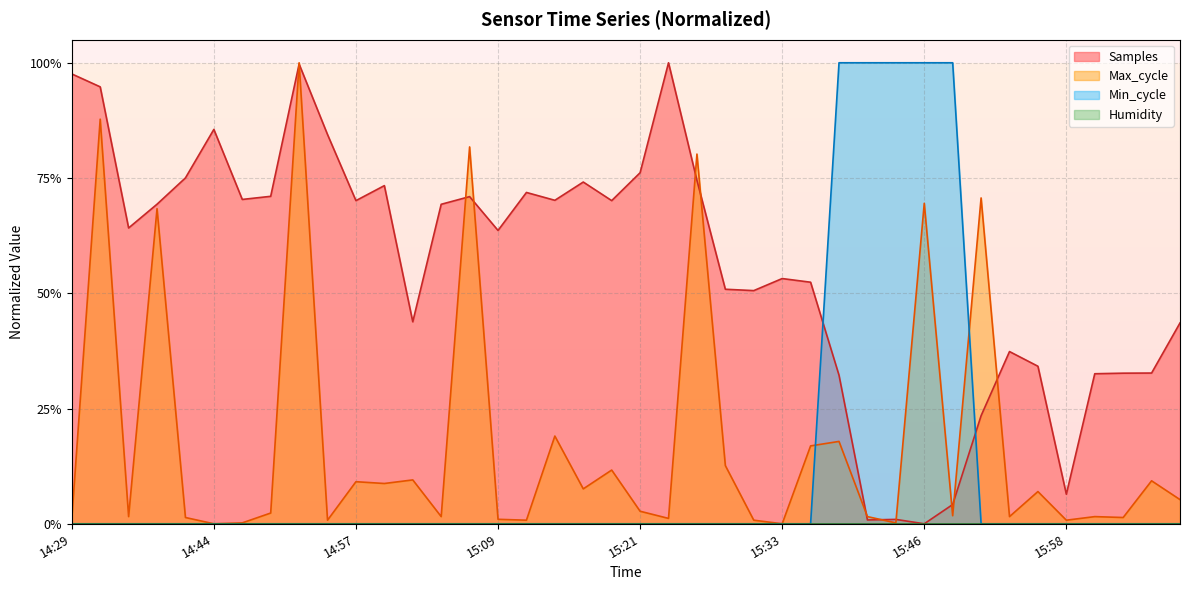

Does the chart display data point markers on the line(s)?

No